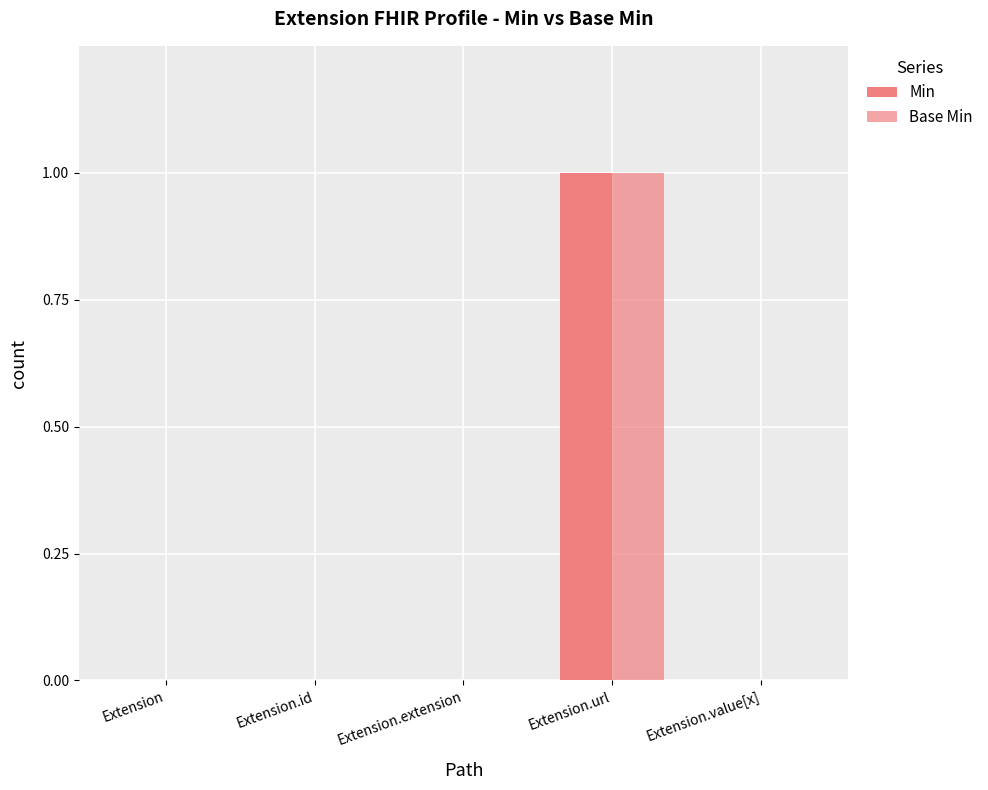

How many series are shown in this chart?

2